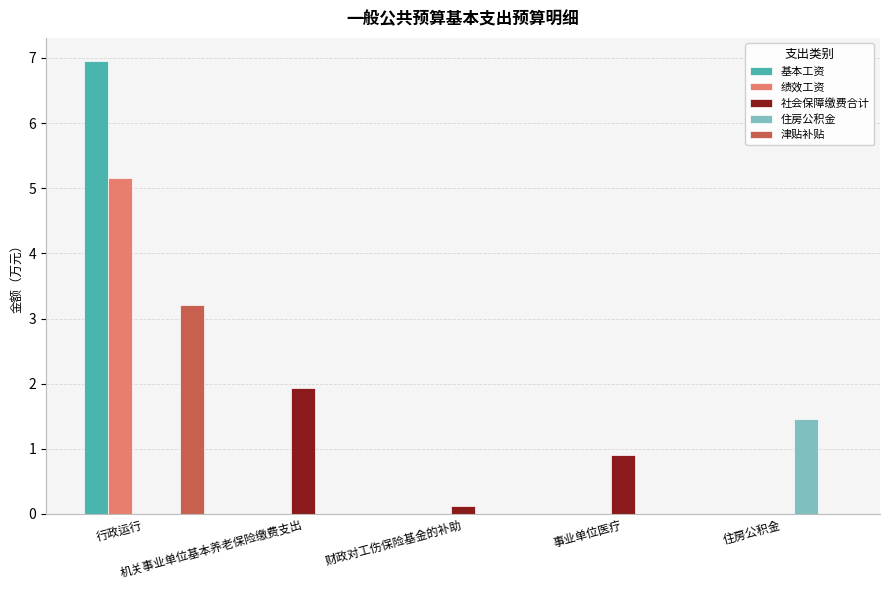

What is the sum of all 绩效工资 values?

5.2